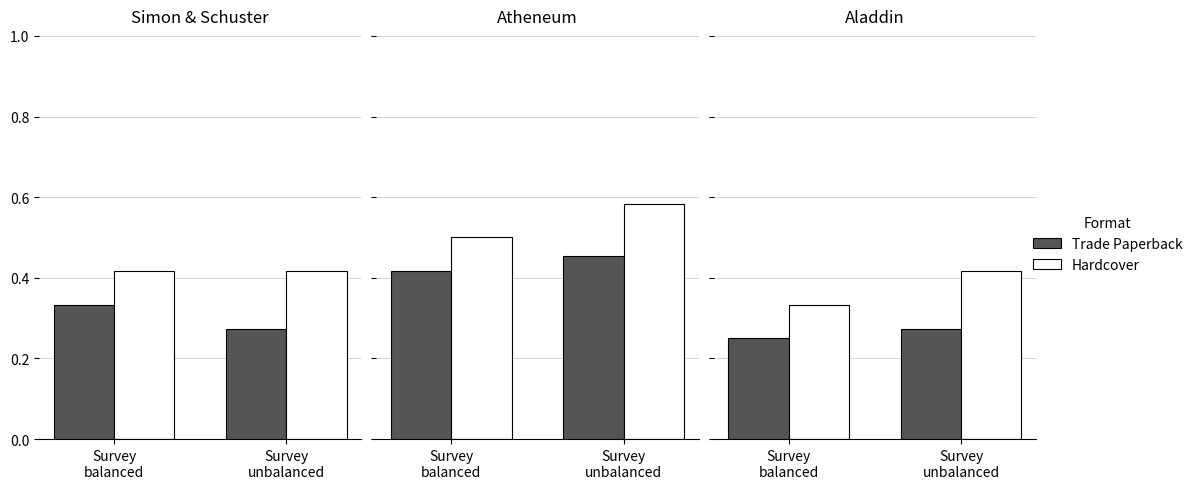

What are all the series names shown in the legend?

Trade Paperback, Hardcover